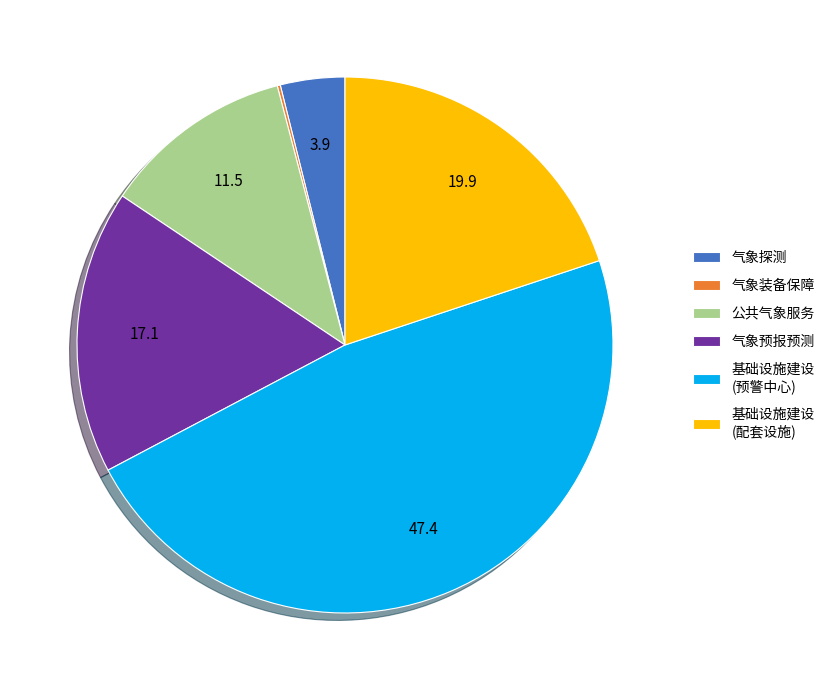

The 基础设施建设 (预警中心) slice represents 47% of the pie. True or false?

True